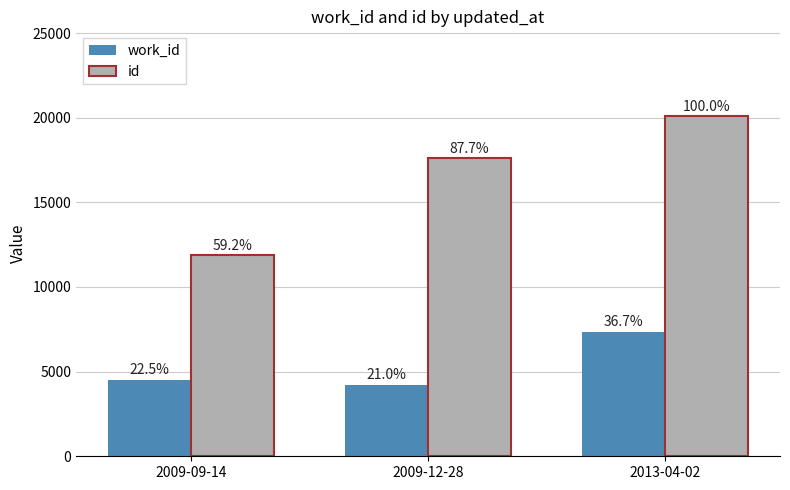

Between 2009-12-28 and 2013-04-02, which is larger?

2013-04-02